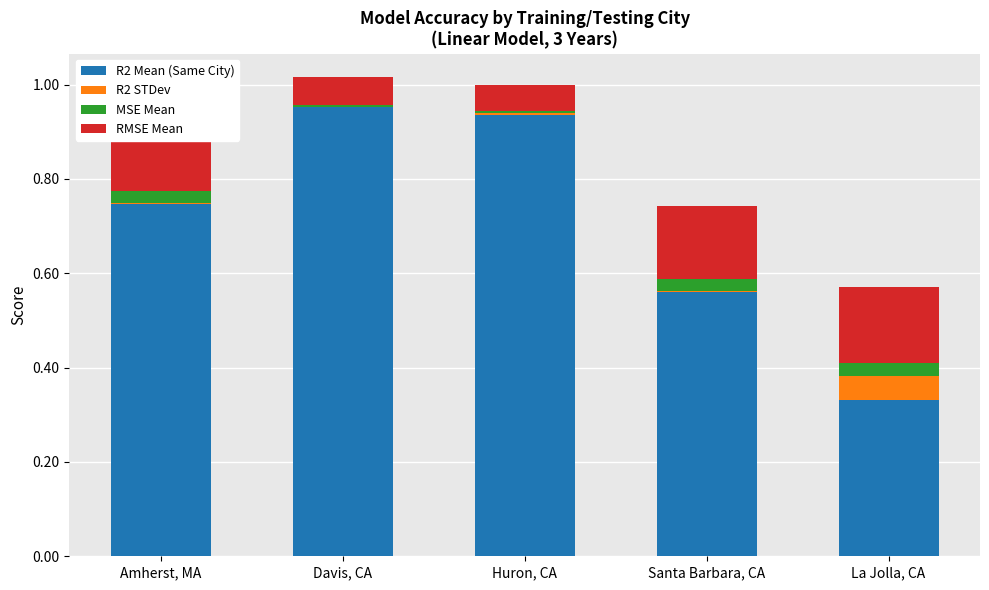

Are the bars horizontal?

No